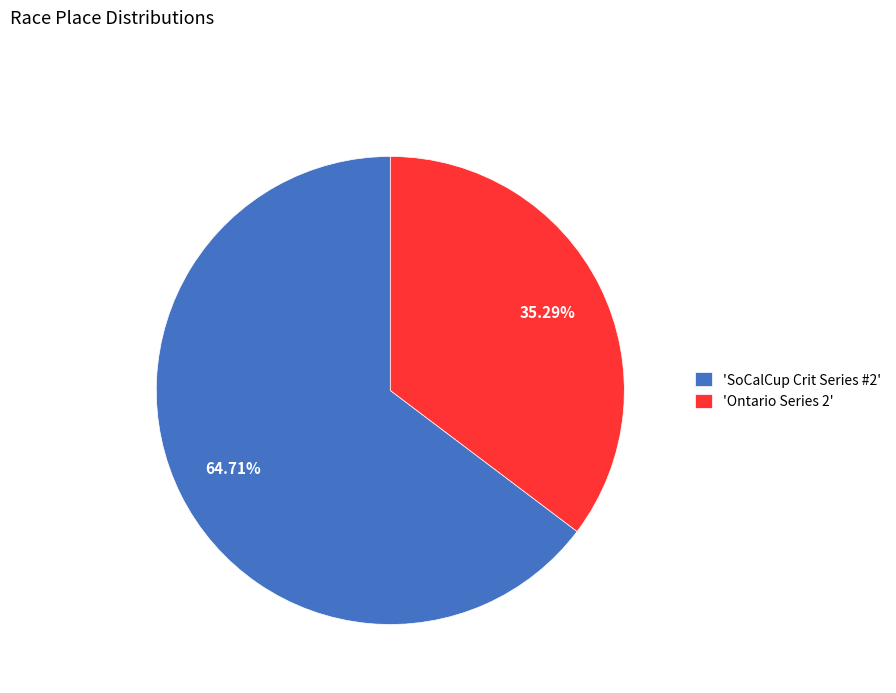

Which slice represents more than half of the pie?

'SoCalCup Crit Series #2'